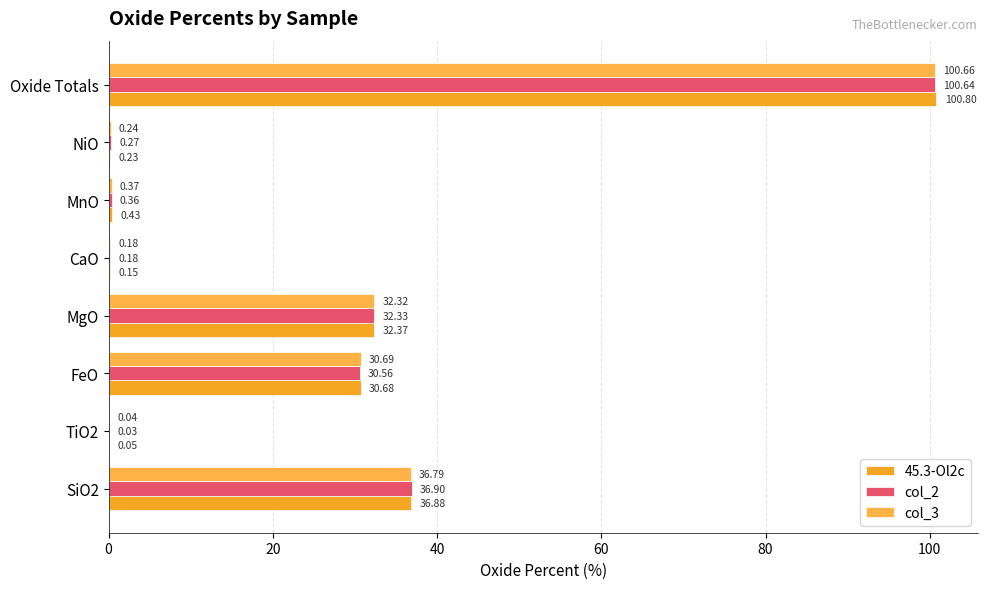

What is the maximum value for 45.3-Ol2c?

100.8